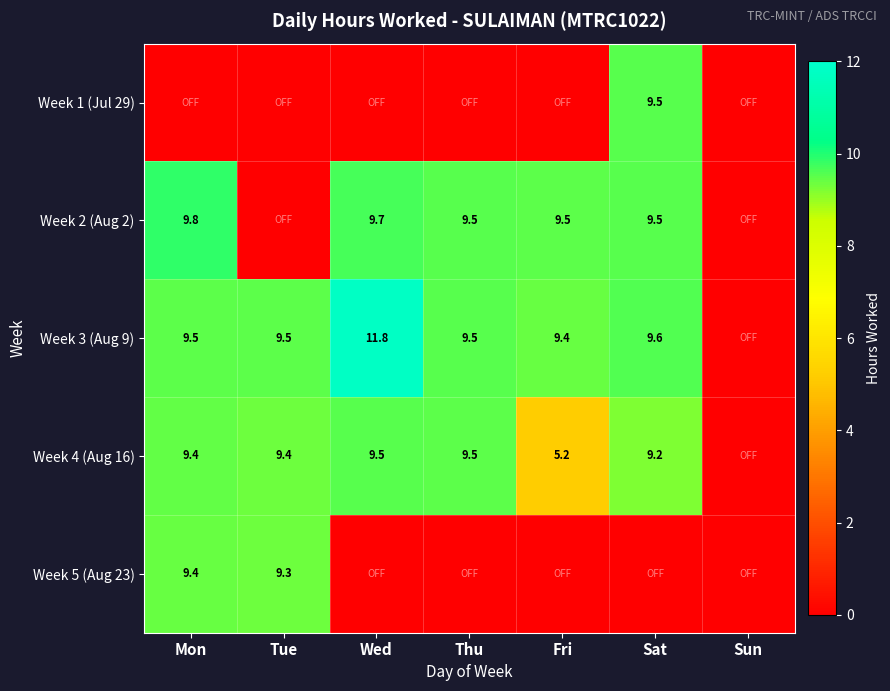

Is it true that Week 2 (Aug 2) equals 6.2 at Sat?

False